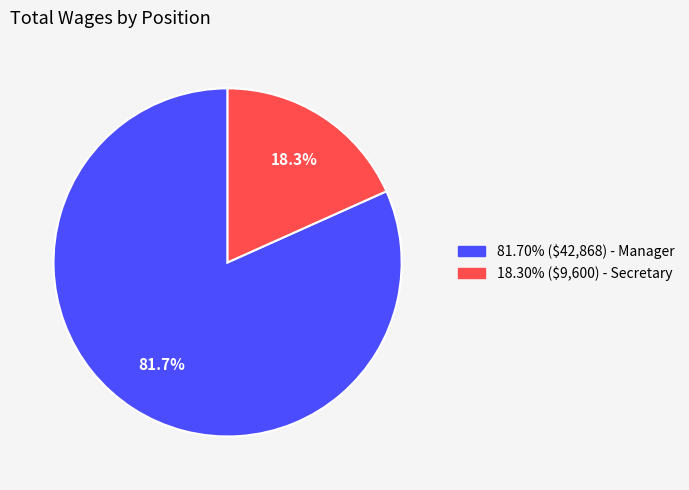

Does any single category account for the majority?

Yes